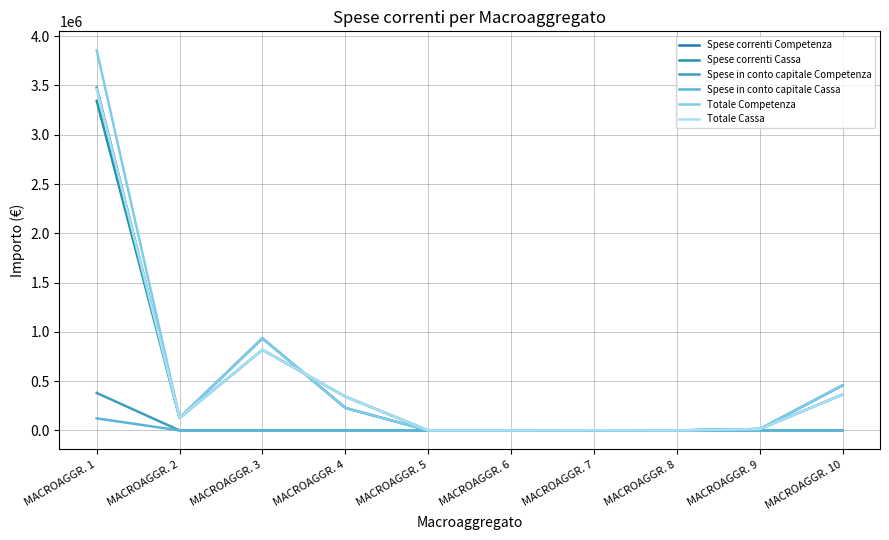

What is the average value of the Totale Competenza series?

562132.0